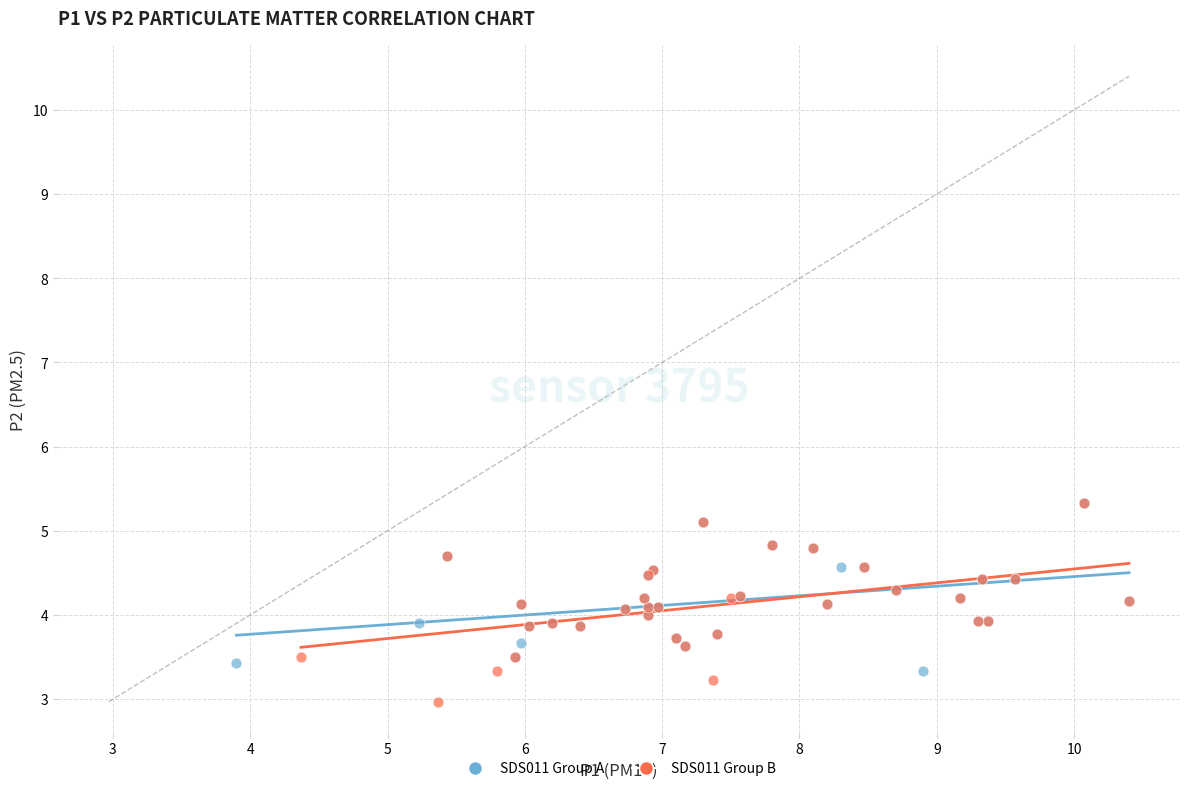

Which series has the largest Y range (max minus min)?

SDS011 Group B